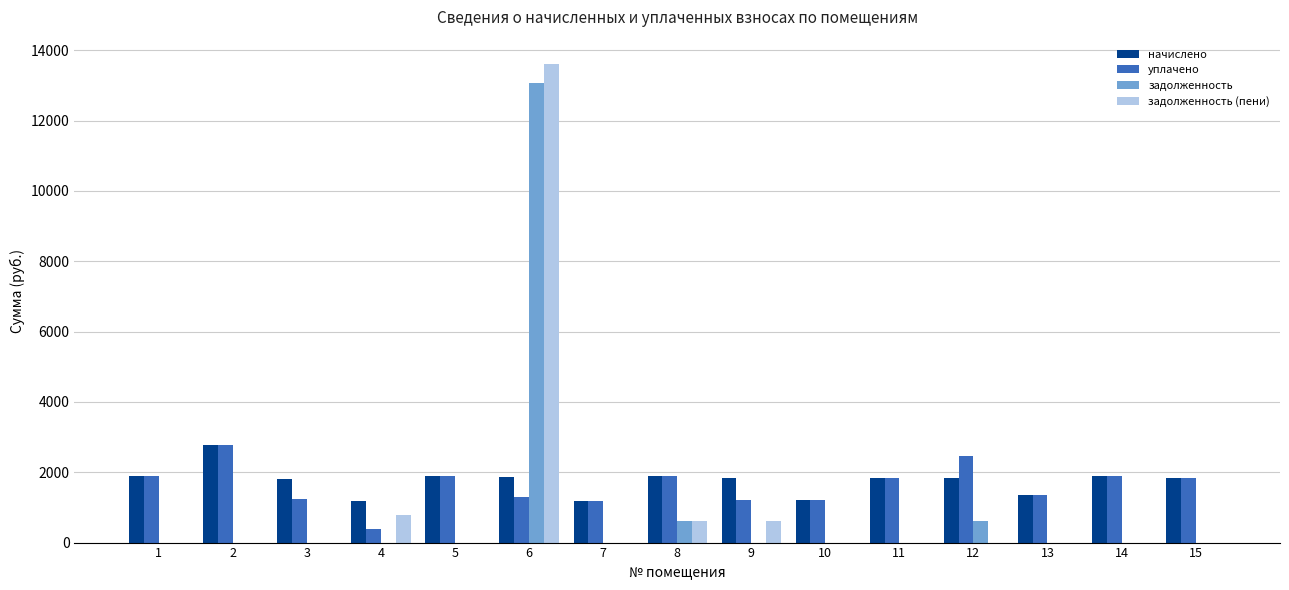

The value of задолженность (пени) at 11 is 0.0. True or false?

True